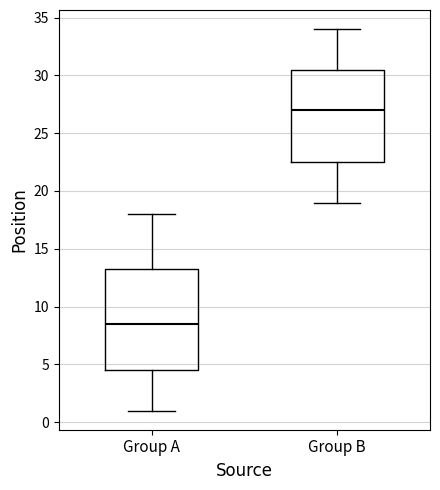

Comparing the boxes themselves (not the whiskers), which one is the tallest?

Group A